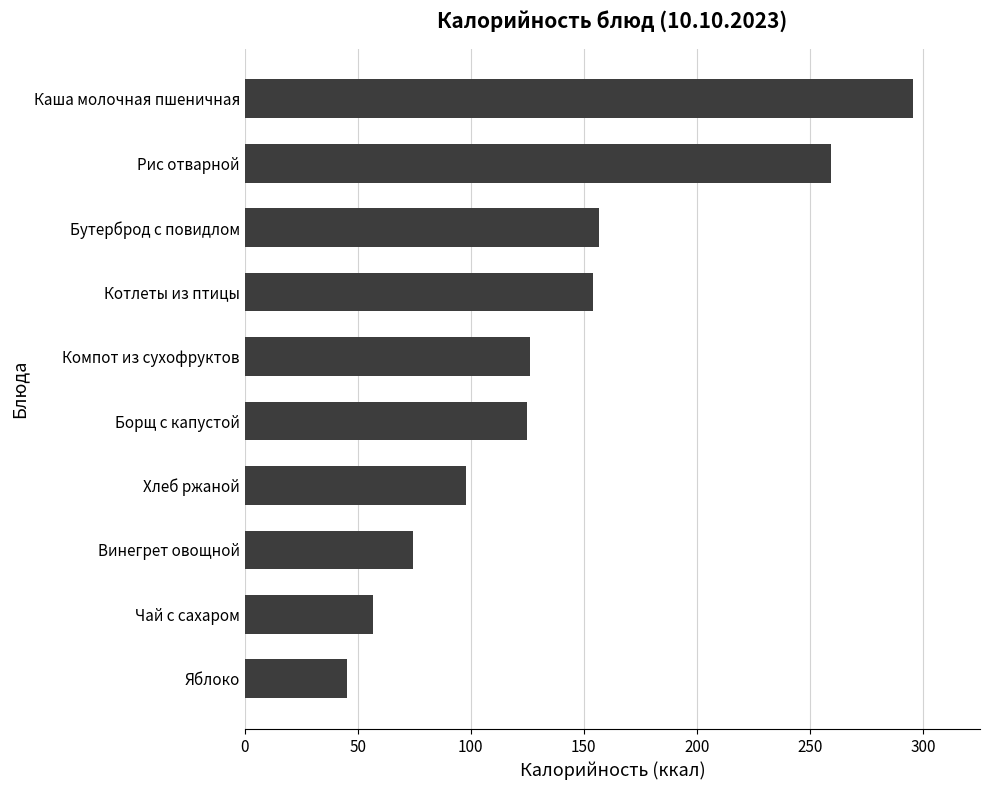

How many categories are shown in the chart?

10